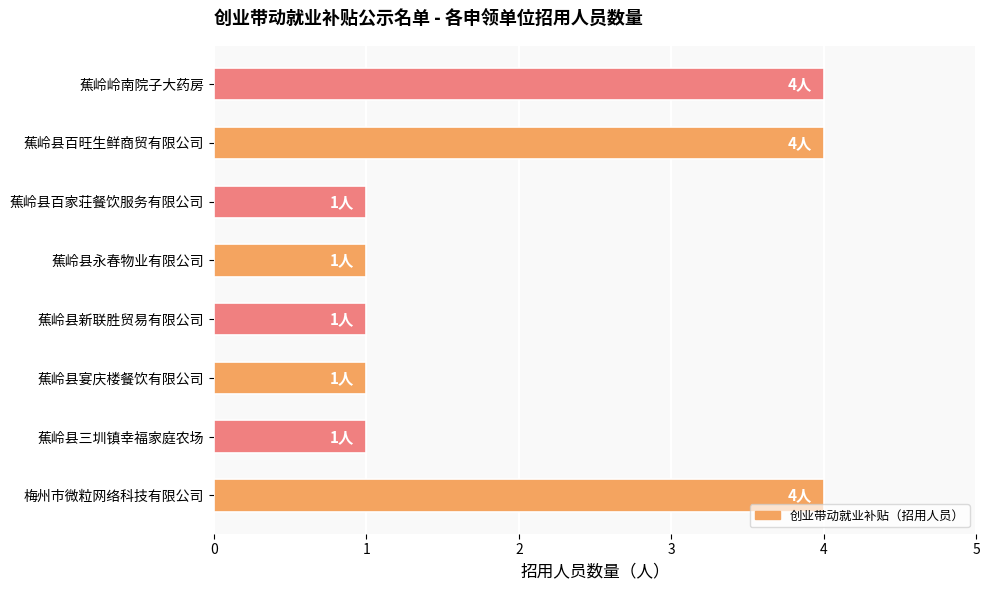

What value does the data have at 梅州市微粒网络科技有限公司?

4